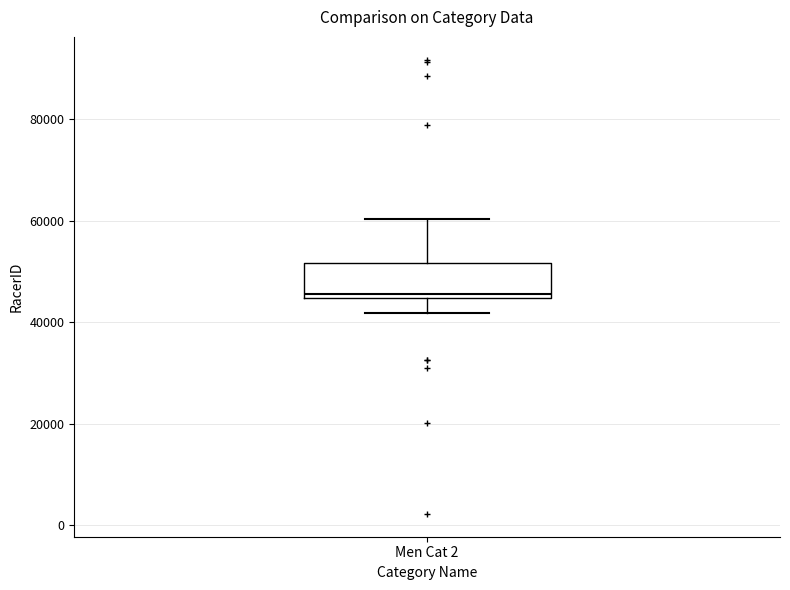

Read this box plot against the y-axis: the position of the median line, the range covered by the box, and the ends of both whiskers. The values are not printed on the chart, so give them approximately, as read against the axis.

median 46000, box 44000 to 52000, whiskers 42000 to 60000